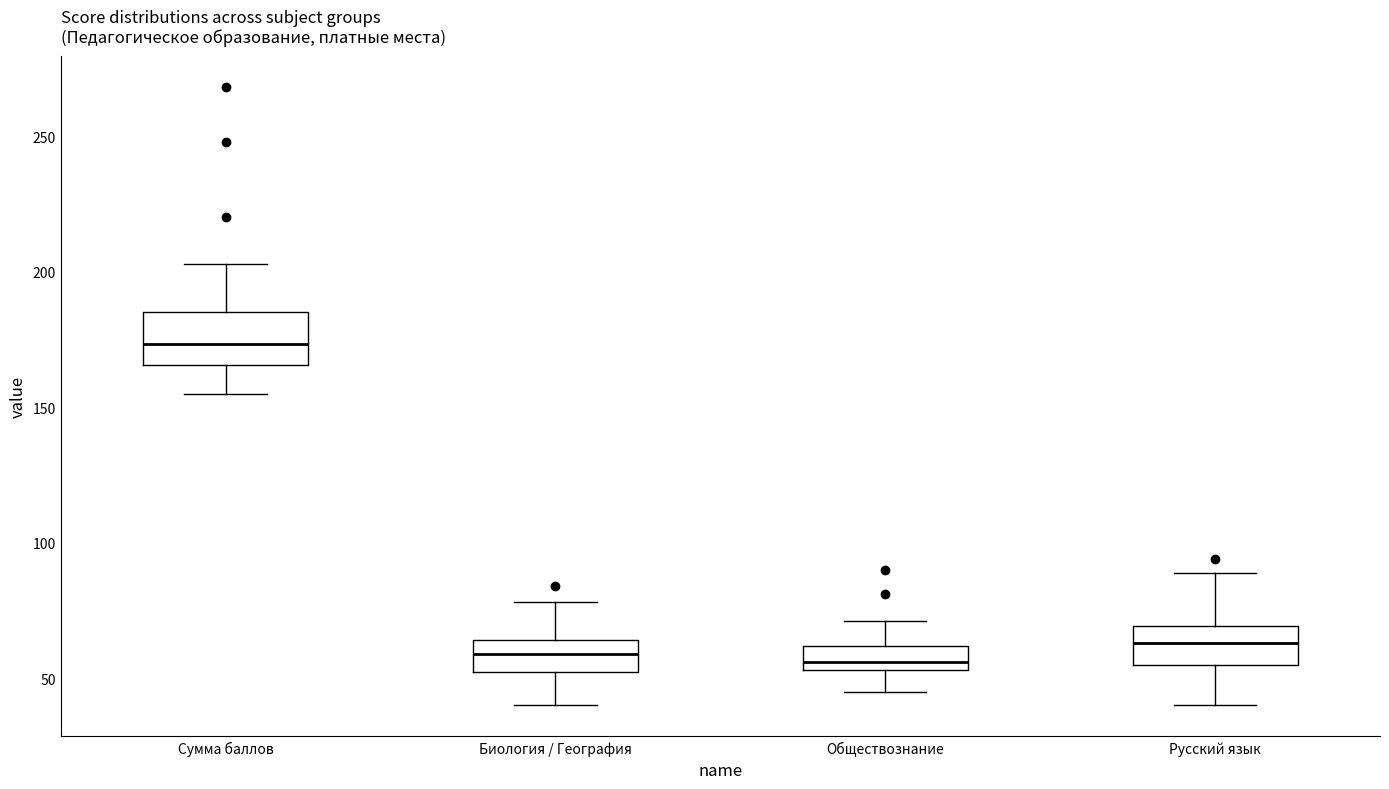

Which box is the tallest, from its lower edge to its upper edge?

Сумма баллов